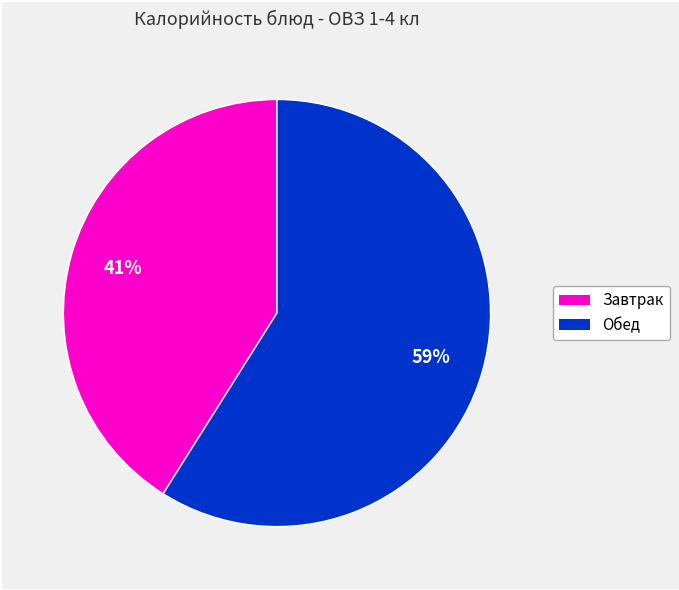

Is there any slice that represents more than half of the pie?

Yes